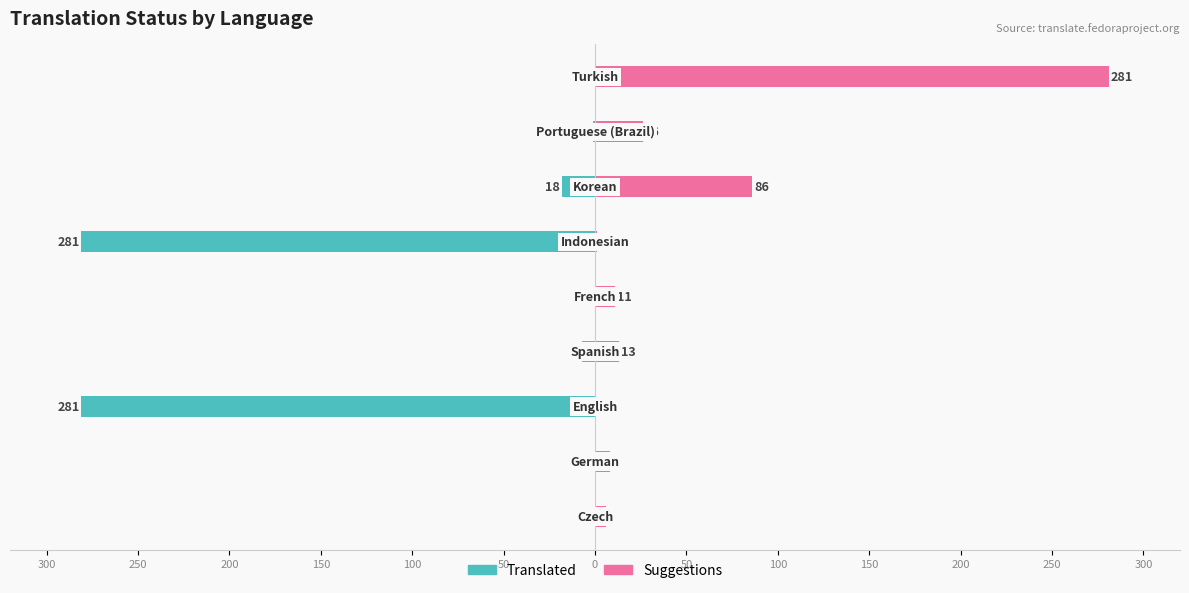

Between 250 and 200, which is larger?

250